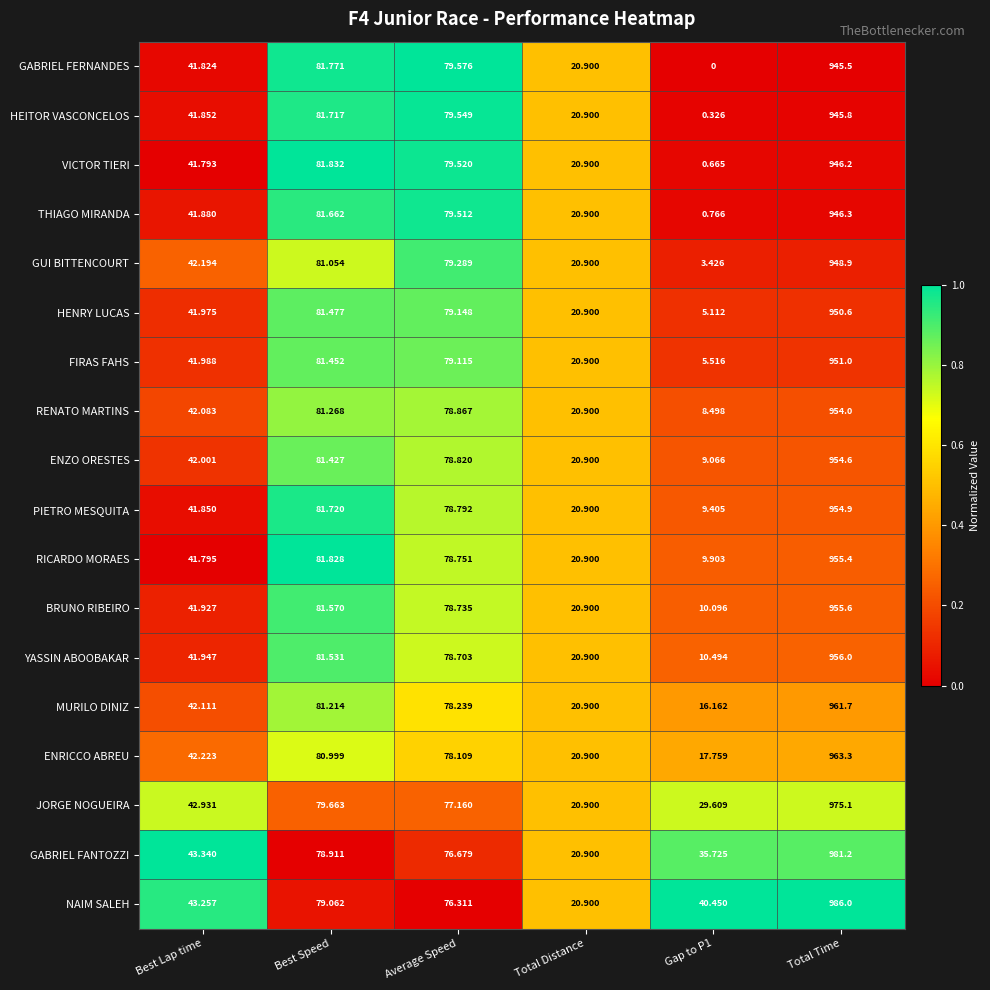

Which series changed the most between Best Speed and Total Distance?

VICTOR TIERI